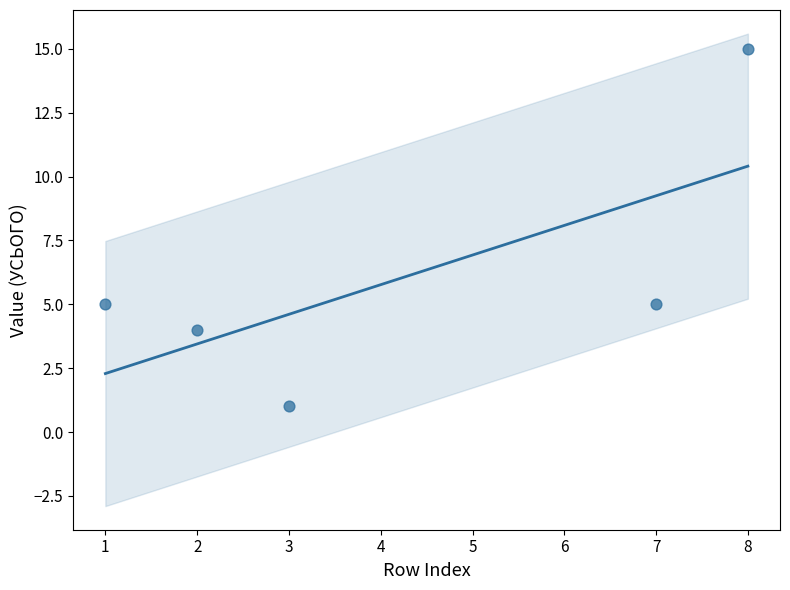

What is the range of Y values (max minus min)?

14